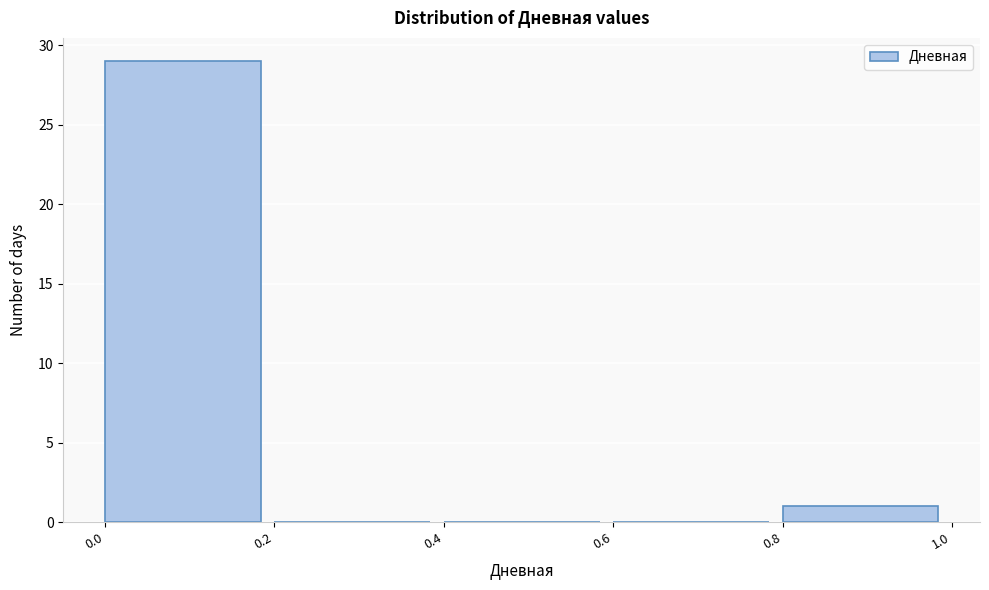

Reading left to right, list every bar in this chart as the range it spans on the x-axis followed by its height. The values are not printed on the chart, so give them approximately, as read against the axis.

0.0 to 0.2: 29
0.2 to 0.4: 0
0.4 to 0.6: 0
0.6 to 0.8: 0
0.8 to 1.0: 1